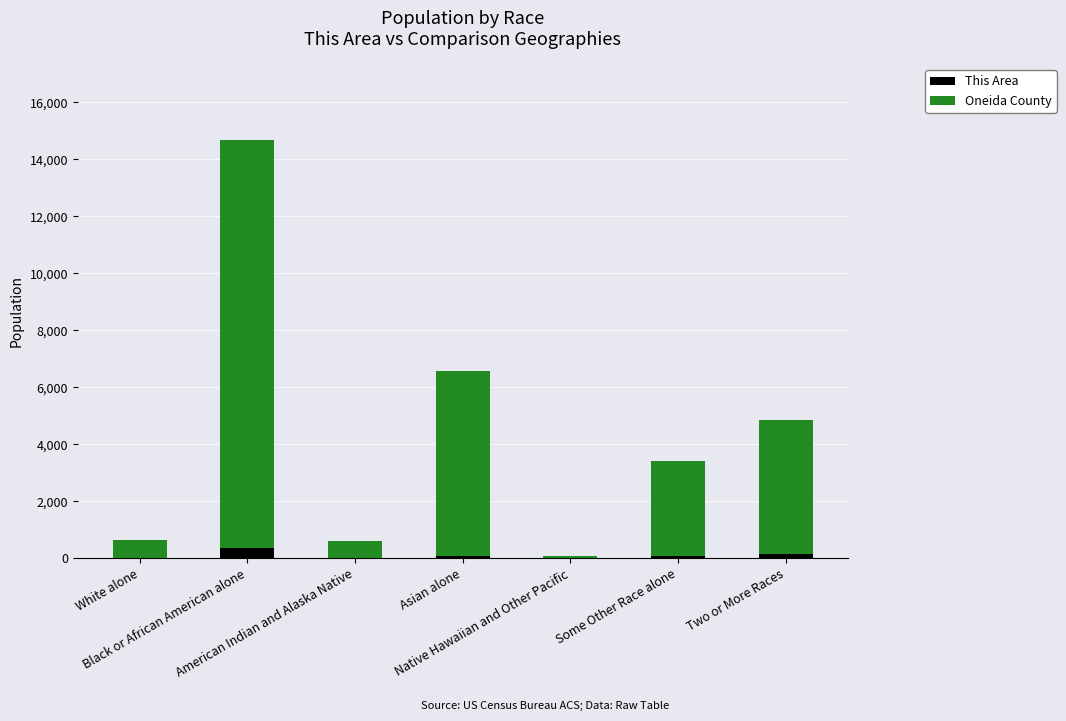

What is the sum of all This Area values?

661